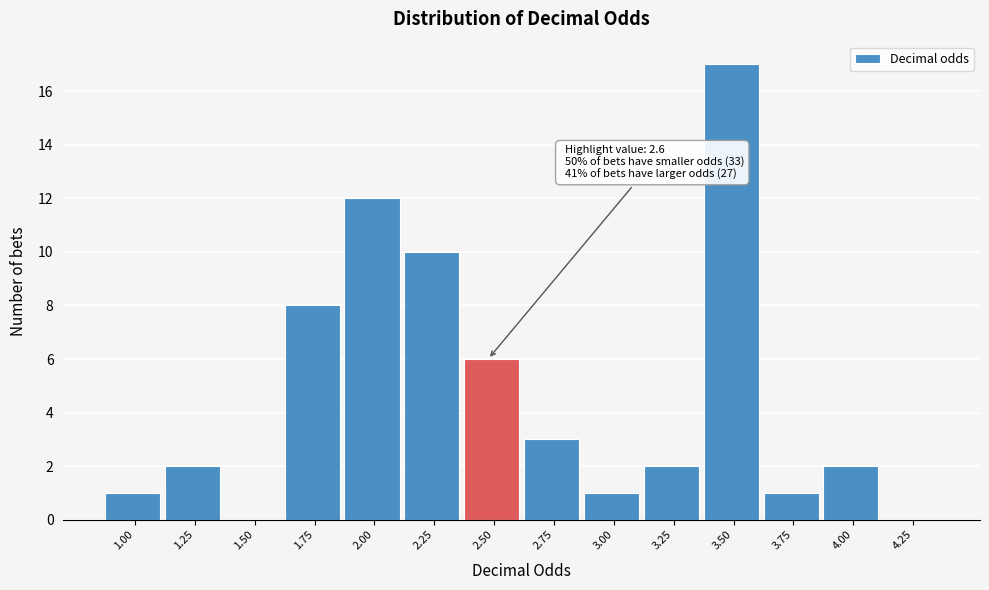

Reading left to right, what are all the values shown in this chart?

1.00=1	1.25=2	1.50=0	1.75=8	2.00=12	2.25=10	2.50=6	2.75=3	3.00=1	3.25=2	3.50=17	3.75=1	4.00=2	4.25=0